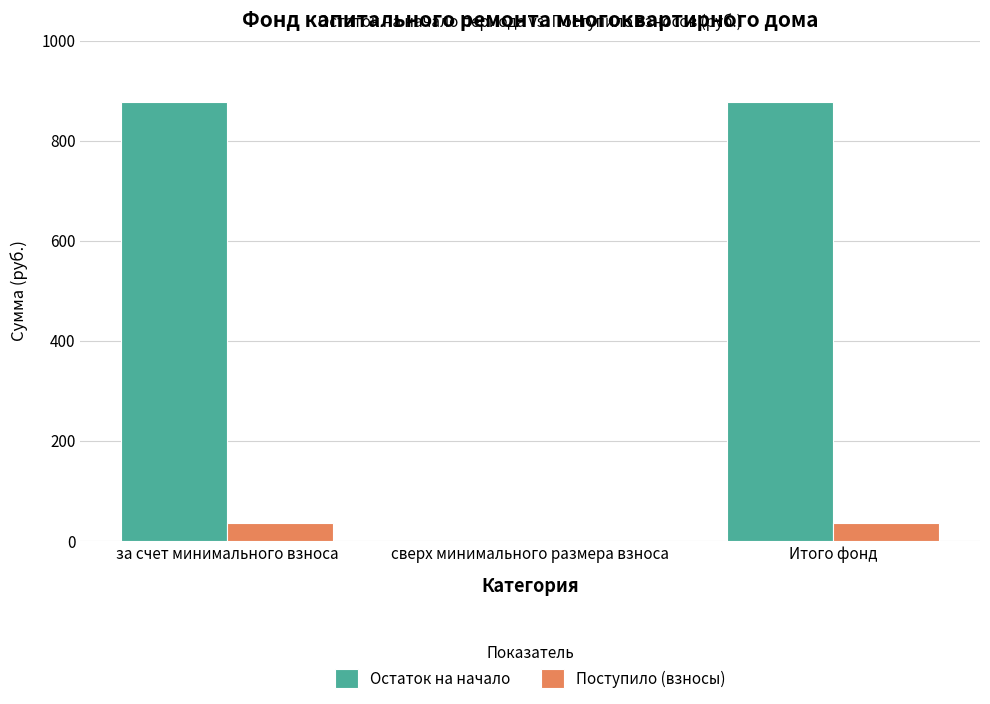

What is the difference between the Остаток на начало values at сверх минимального размера взноса and за счет минимального взноса?

877.2